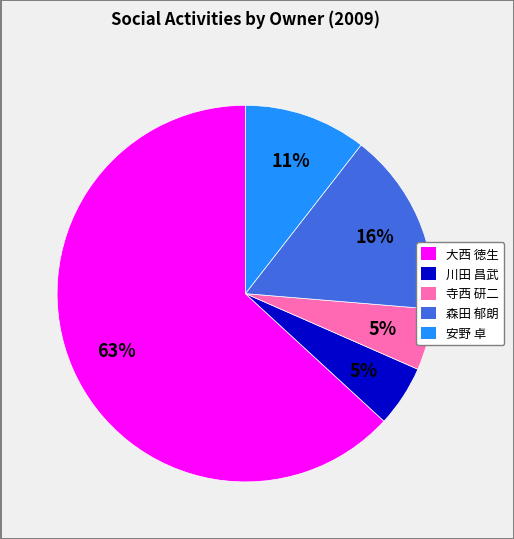

To the nearest percent, what is the difference between the largest and smallest slice percentages?

58%